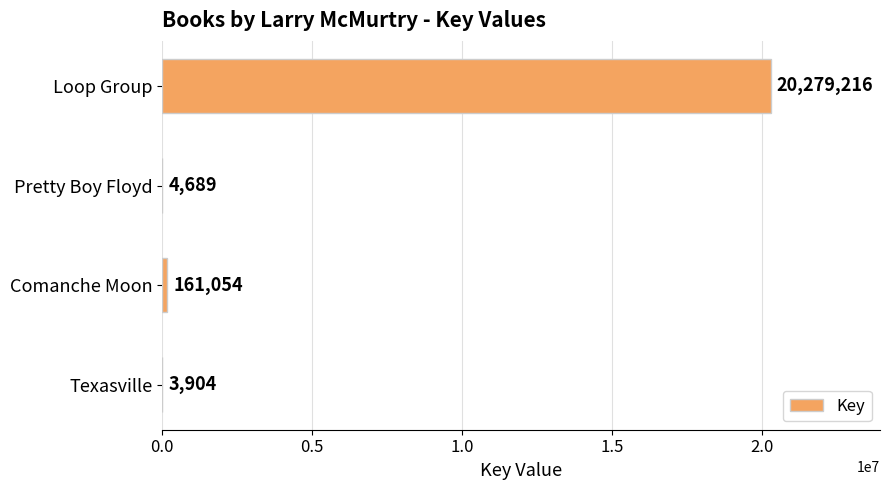

The value at Pretty Boy Floyd is 4689. True or false?

True